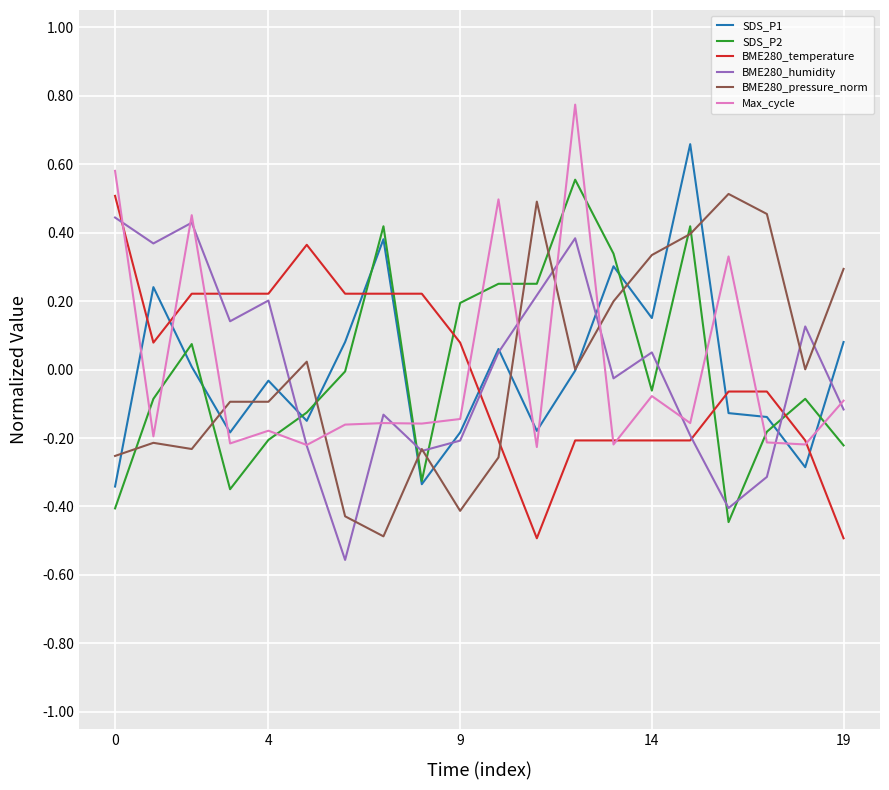

What is the difference between the maximum and minimum values in the BME280_pressure_norm series?

1.0